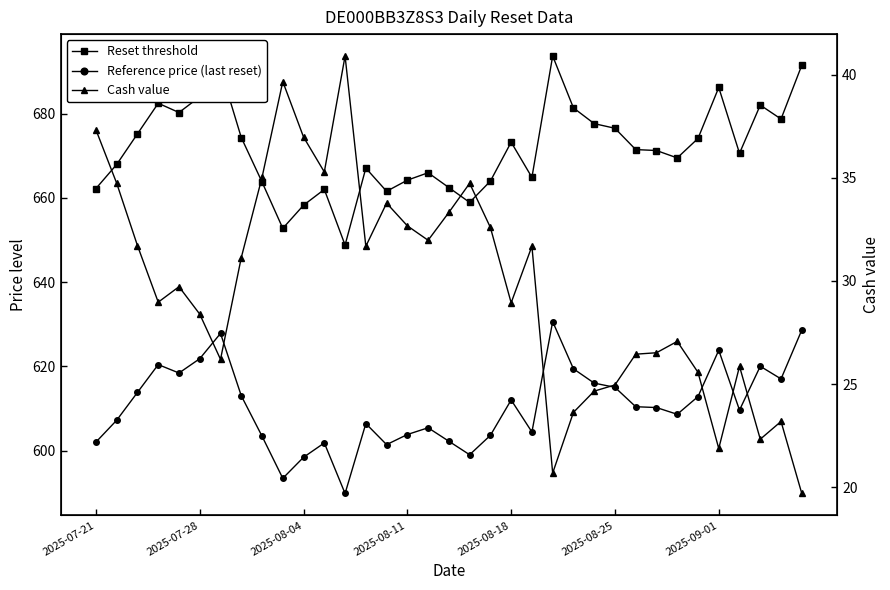

How many lines are shown in the chart?

3